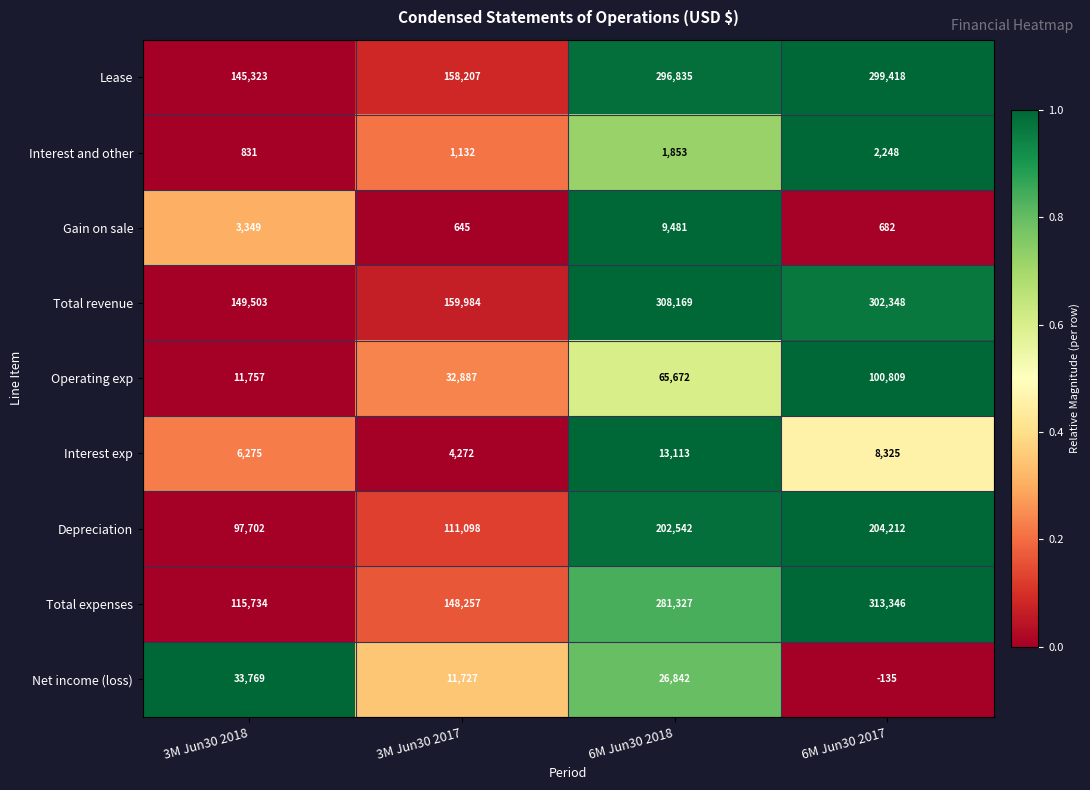

At how many categories does at least one series exceed 0?

4